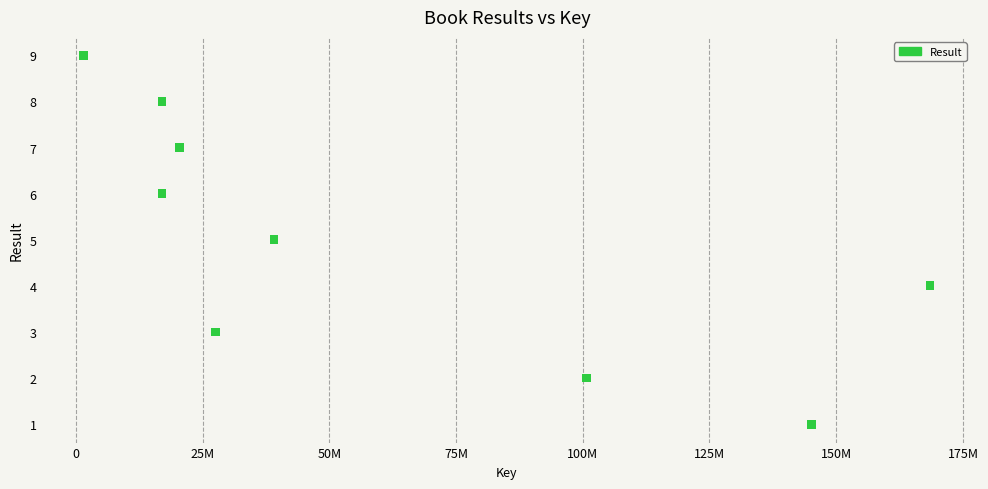

What is the average Y value?

5